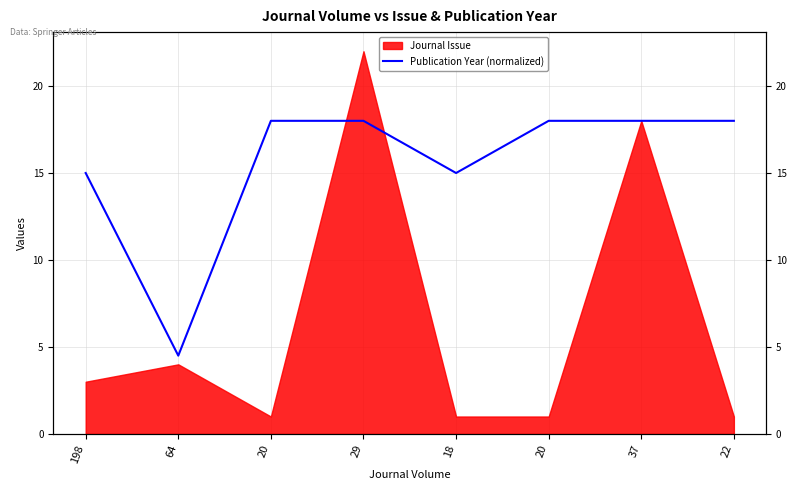

True or false: the data shows 18.0 at 29.

True